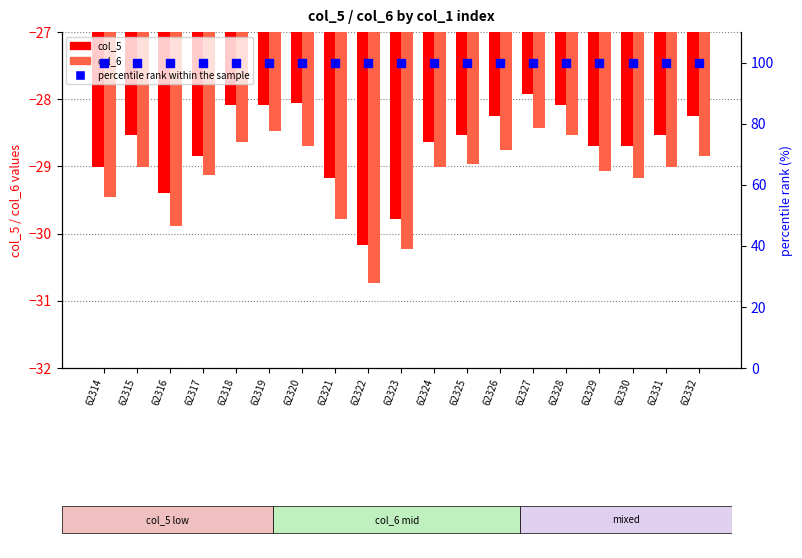

Which series has the largest Y range (max minus min)?

col_6